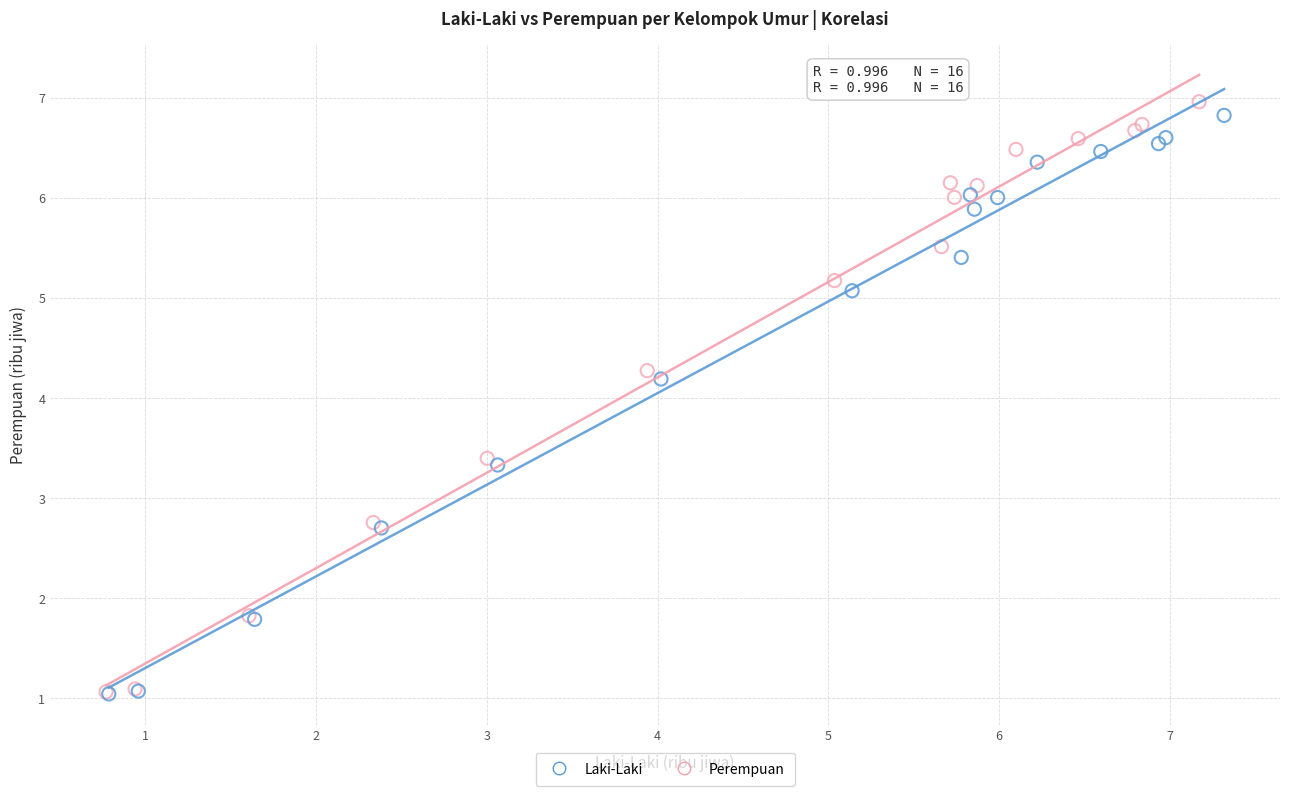

Which series has the largest Y range (max minus min)?

Perempuan